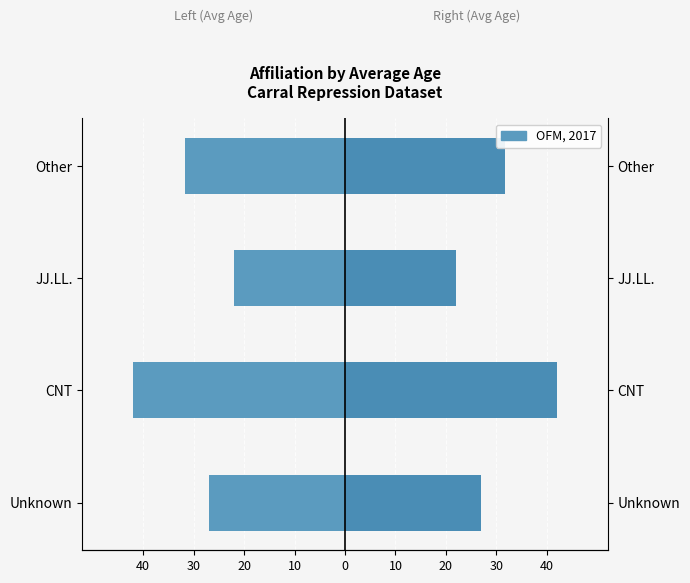

Are the bars horizontal?

Yes